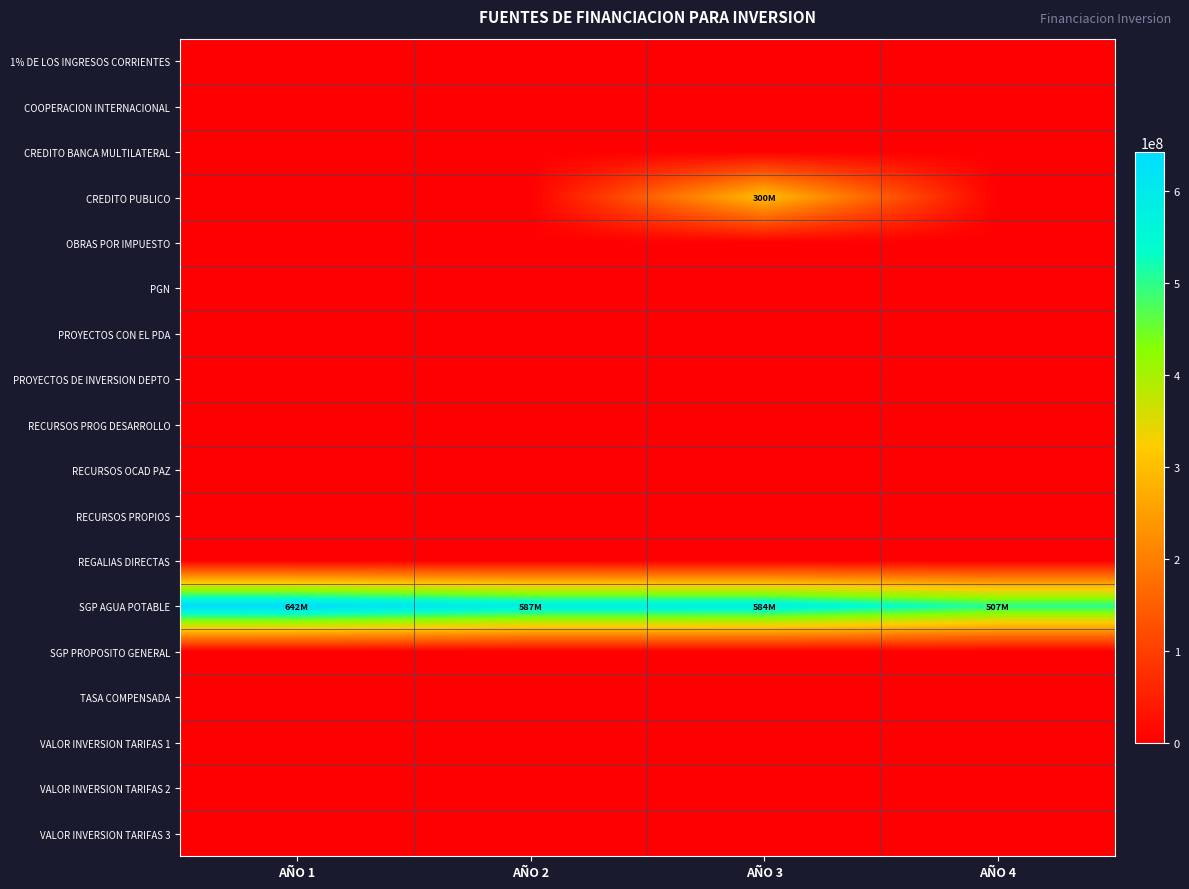

How many categories are shown in the chart?

4